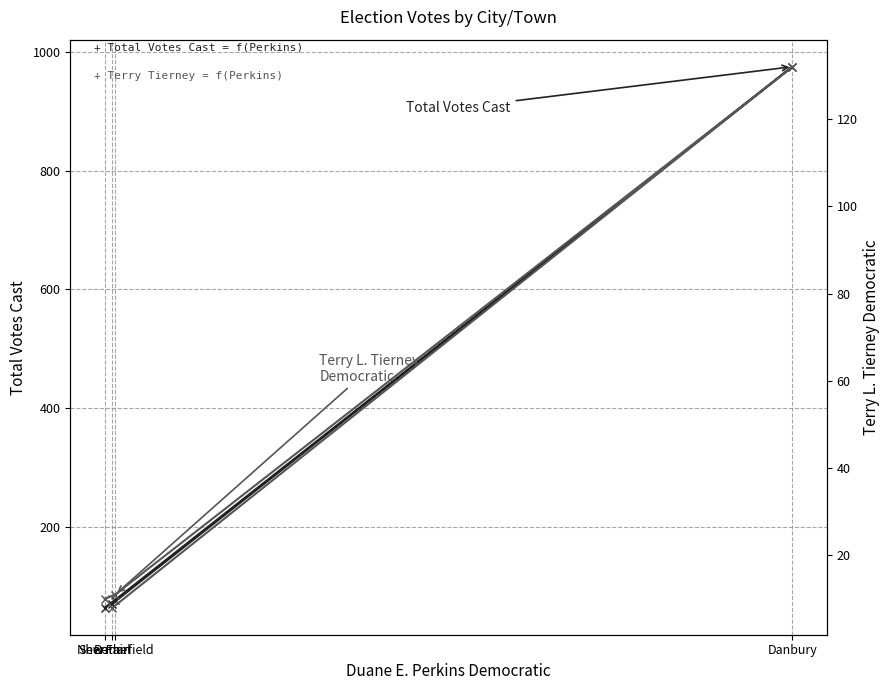

What is the smallest value displayed?

8